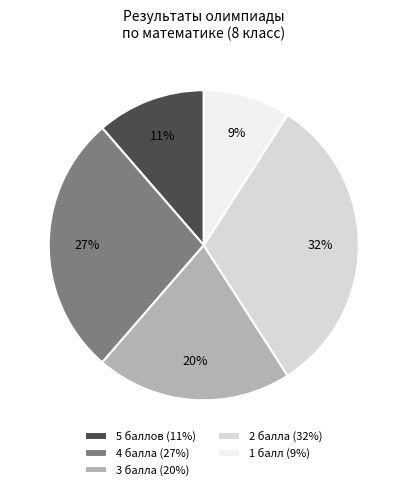

Is it true that 1 балл (9%) is 2% of the pie?

False